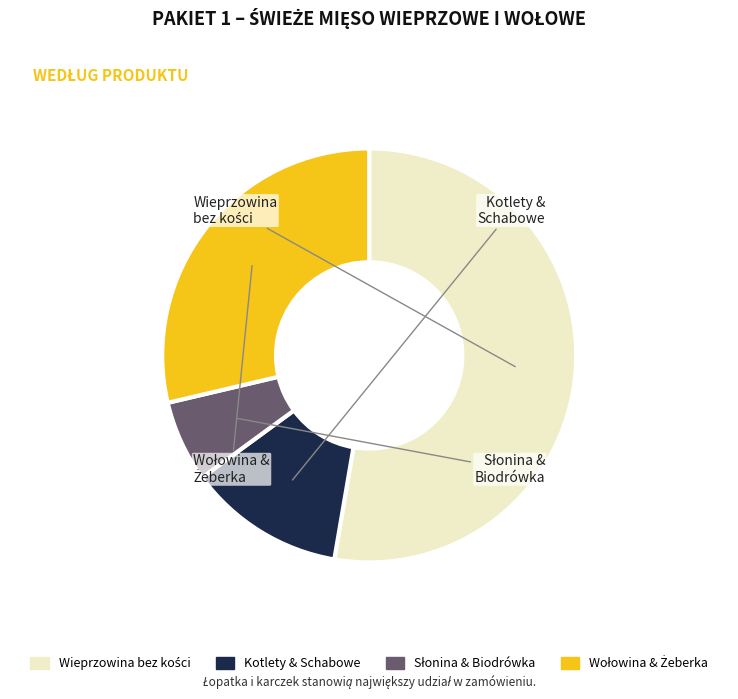

Does any single category account for the majority?

Yes